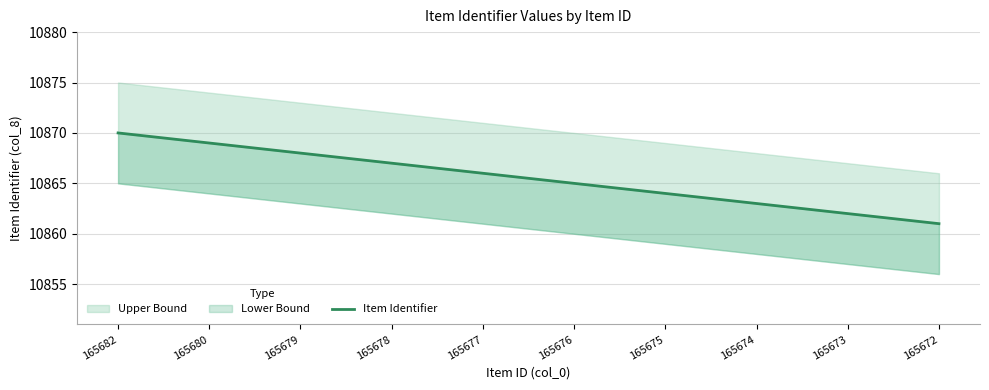

True or false: the data has more than 2 interior local peaks.

False